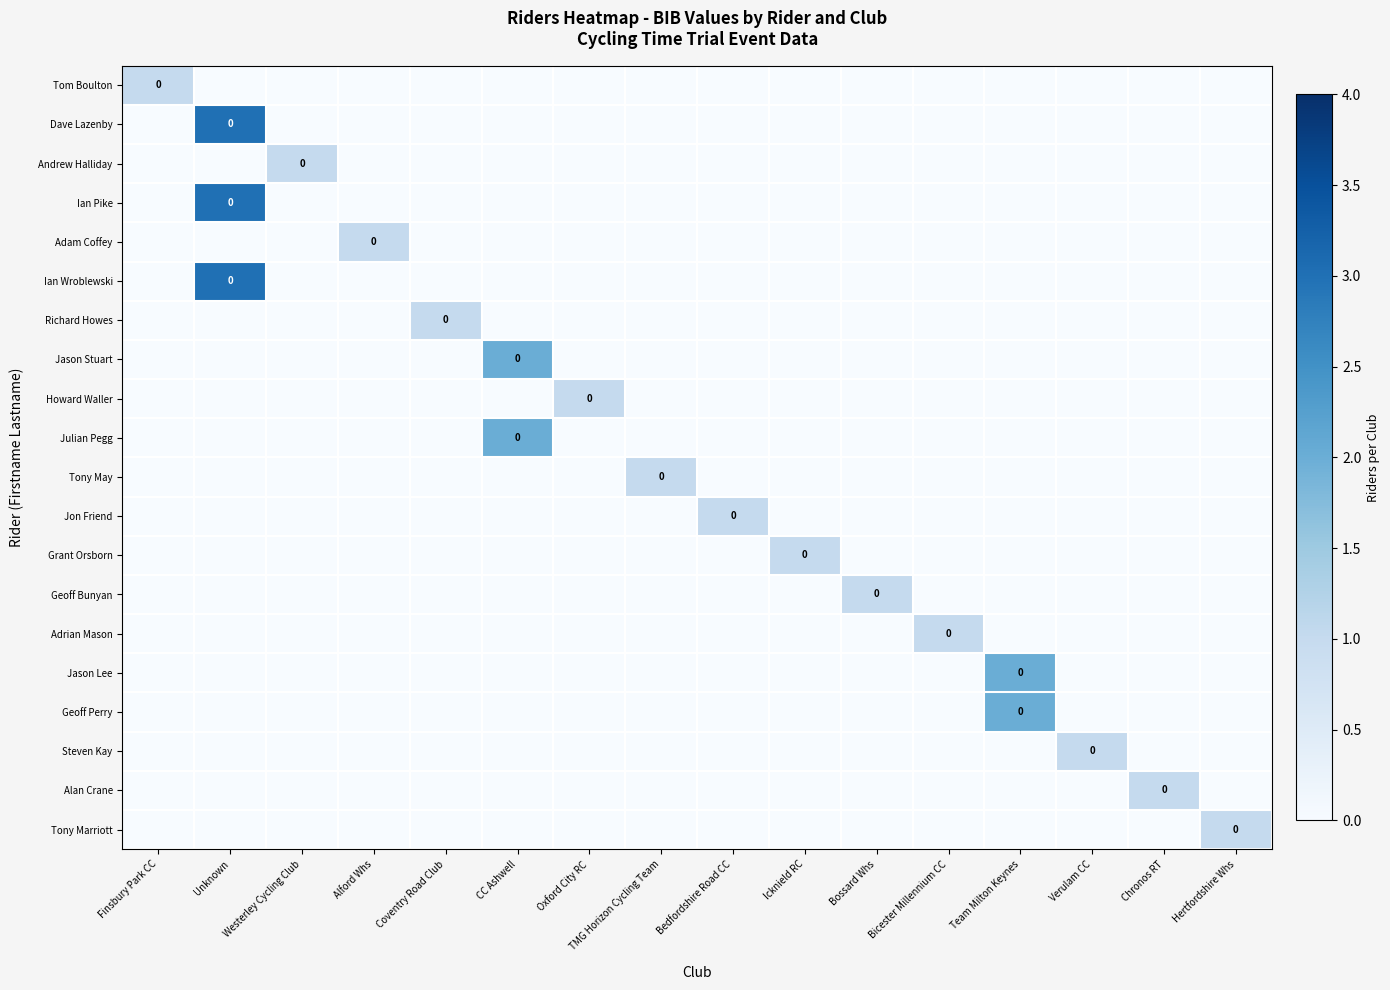

How many values in Grant Orsborn are above zero?

1